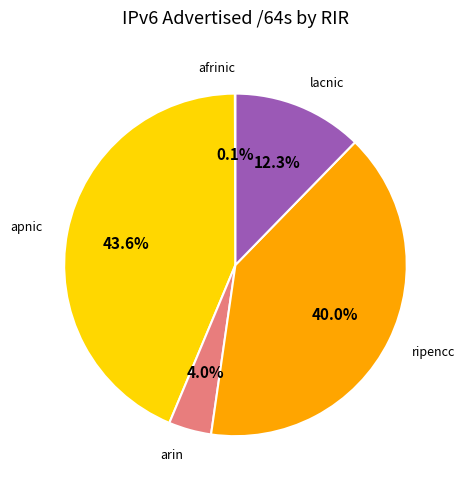

Is there a majority slice in this chart?

No